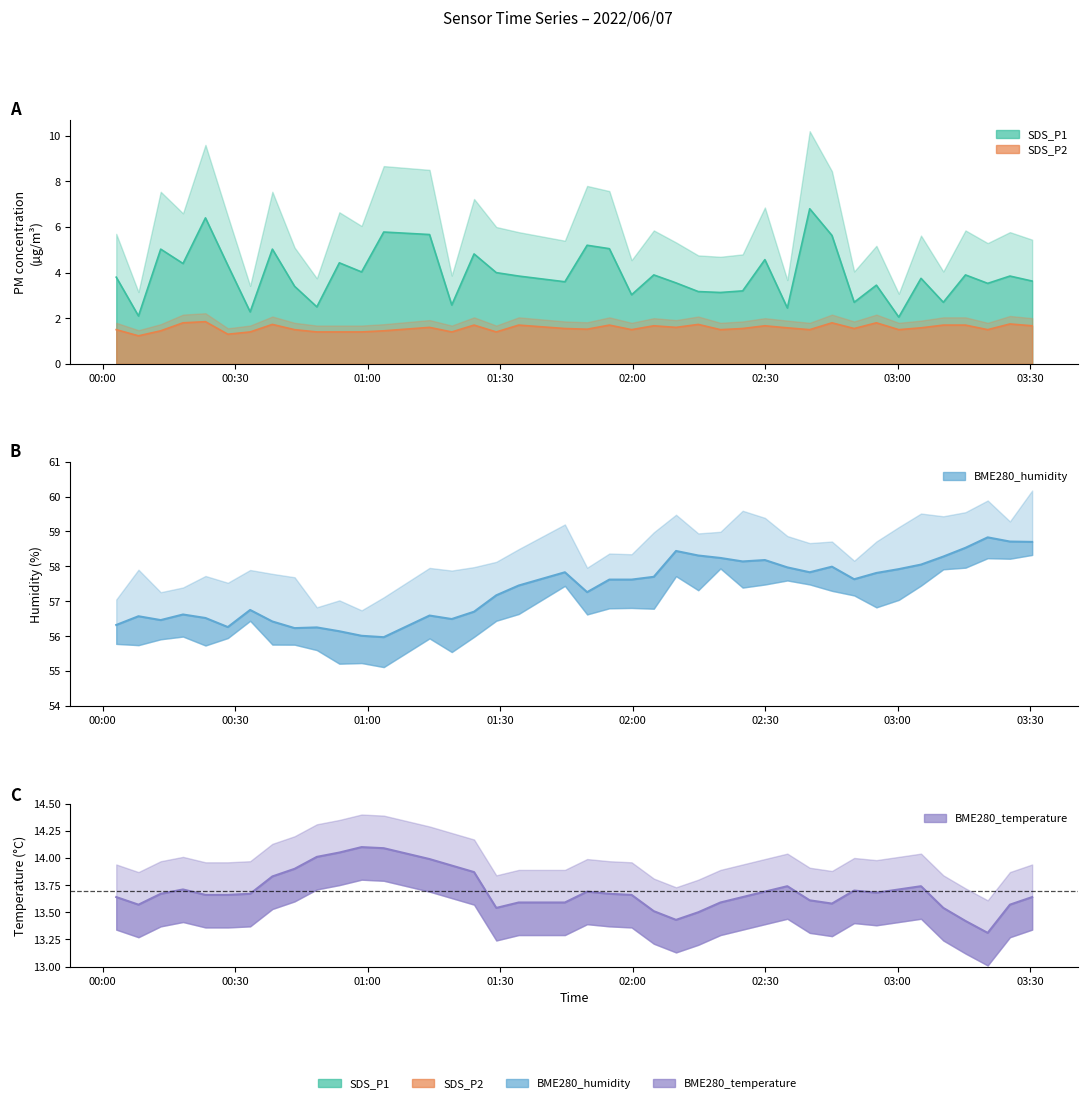

Is the value of SDS_P1 at 2022/06/07 00:23:15 greater than the value of SDS_P2 at 2022/06/07 03:00:14?

Yes